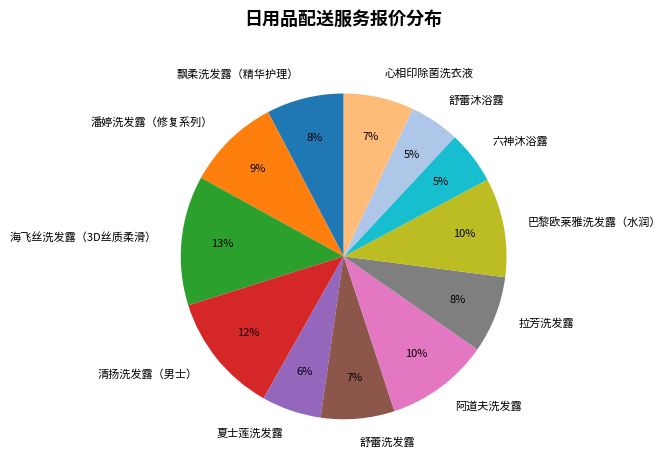

To the nearest percent, what portion does 巴黎欧莱雅洗发露（水润） represent?

10%